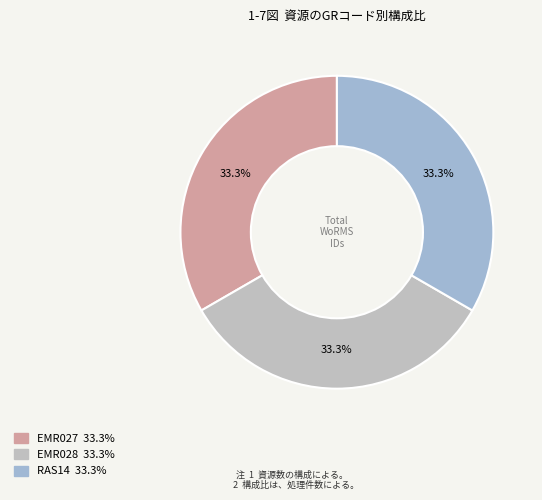

Count the number of slices in the pie.

3